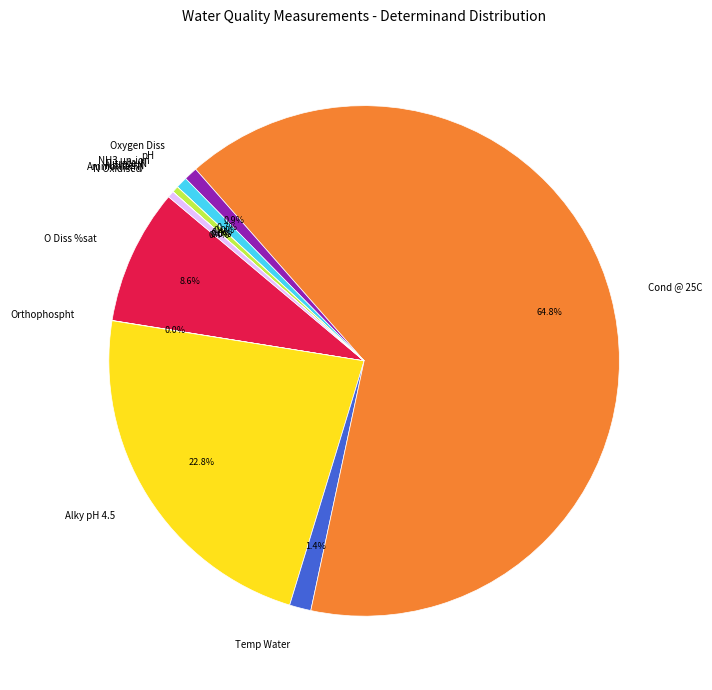

Which has a higher value, N Oxidised or O Diss %sat?

O Diss %sat